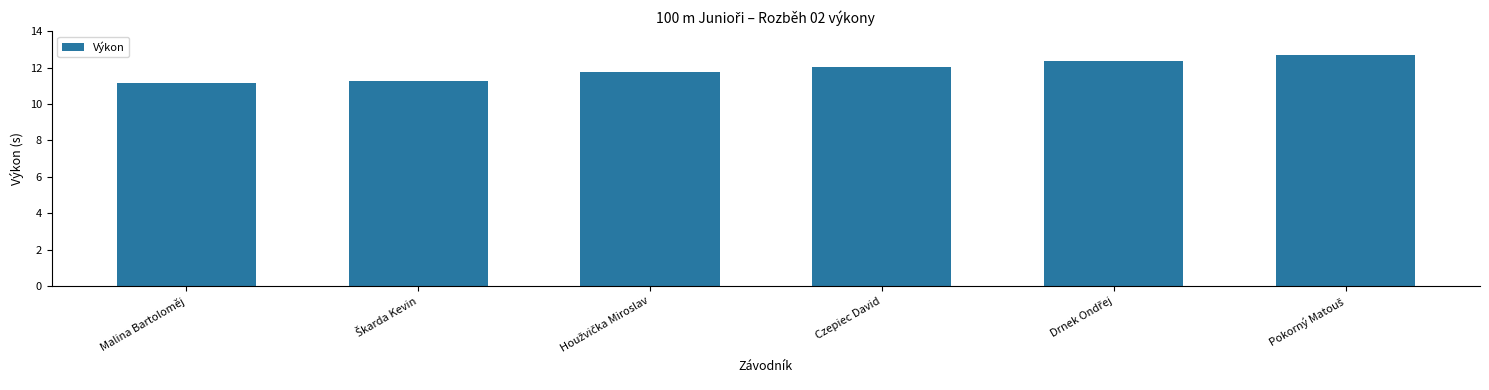

What is the value of the 3rd bar from the left?

11.8